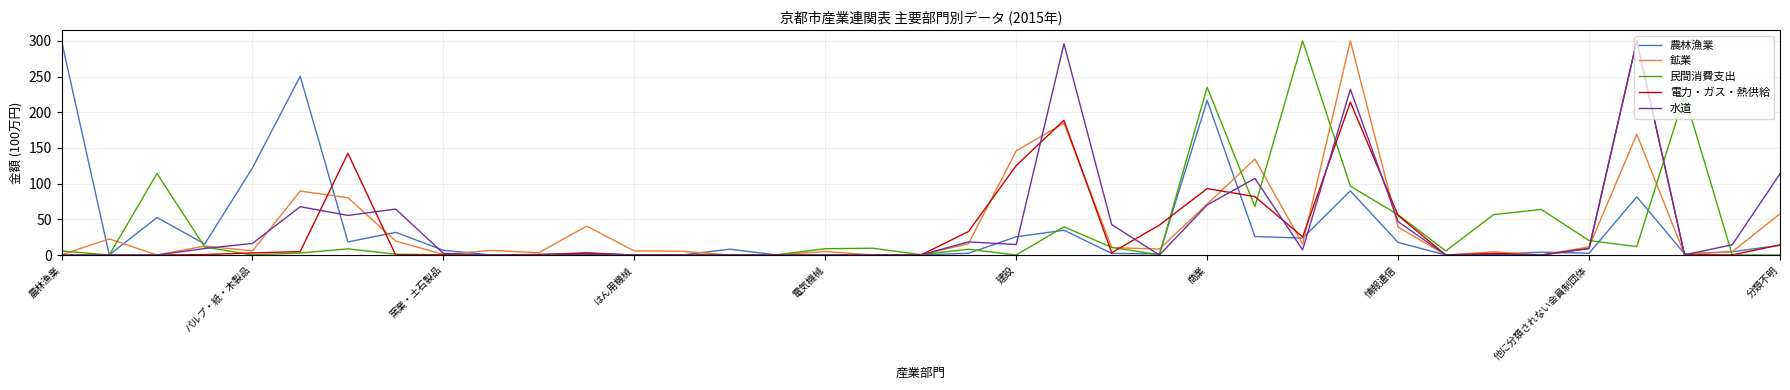

What is the highest value of the 民間消費支出 series?

300.0